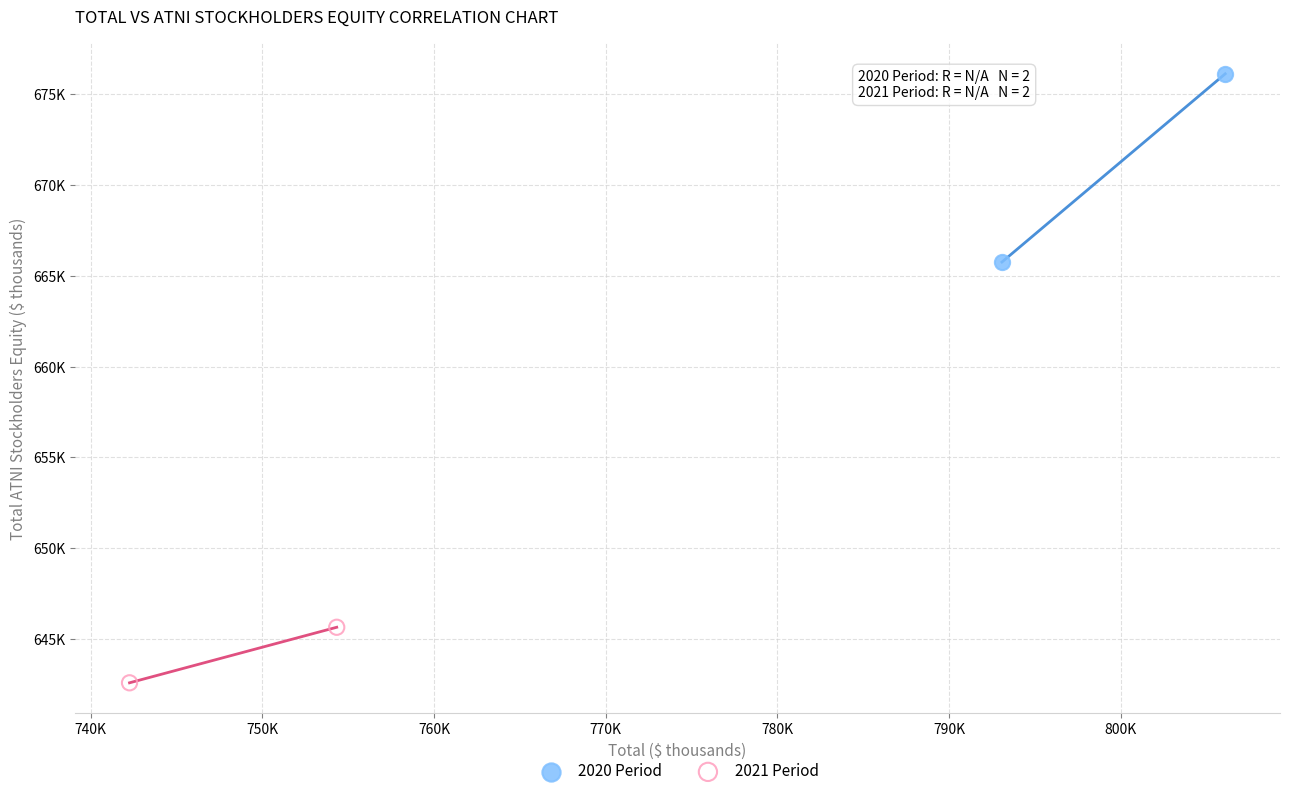

Which series contains the highest Y value?

2020 Period